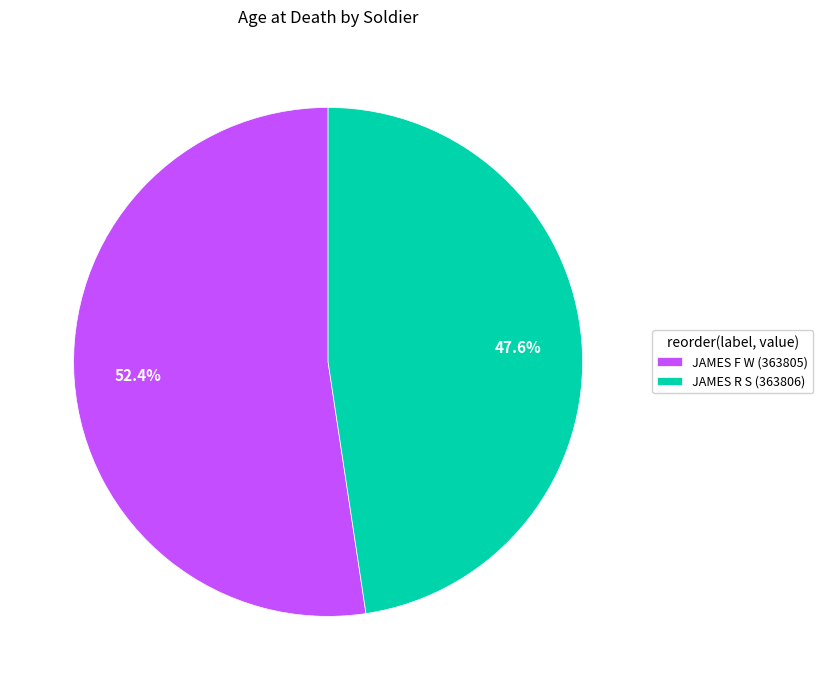

Which slice is the largest?

JAMES F W (363805)